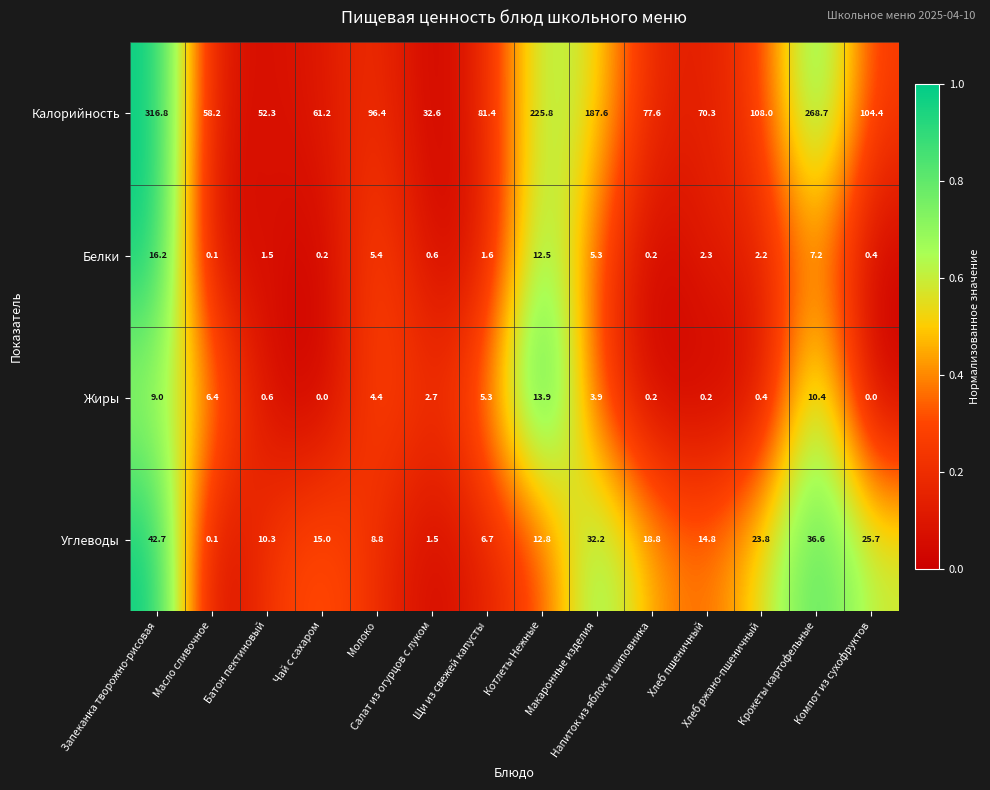

What is the average value of the Жиры series?

4.1